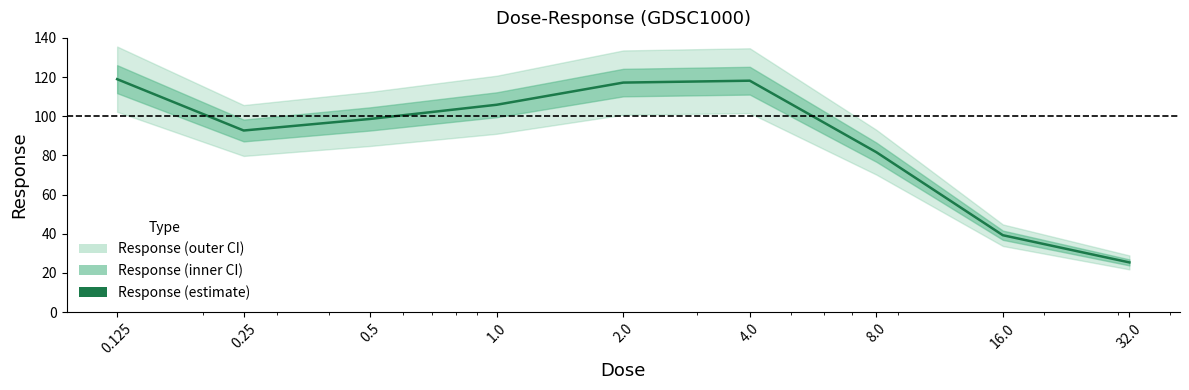

What position from the left is 4.0?

6